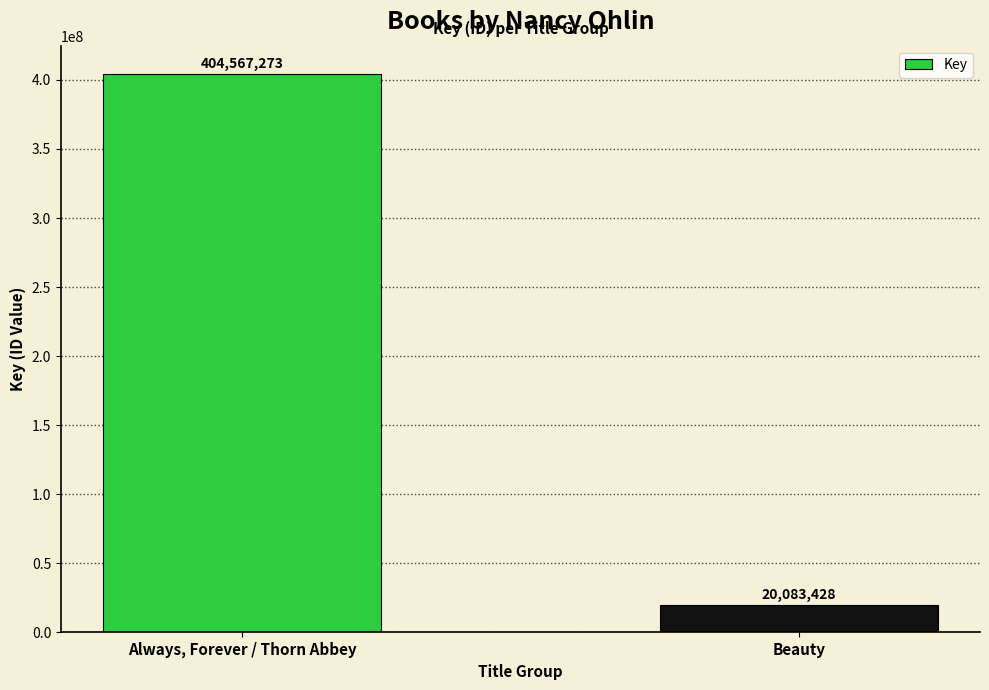

How many data points does each series have?

2